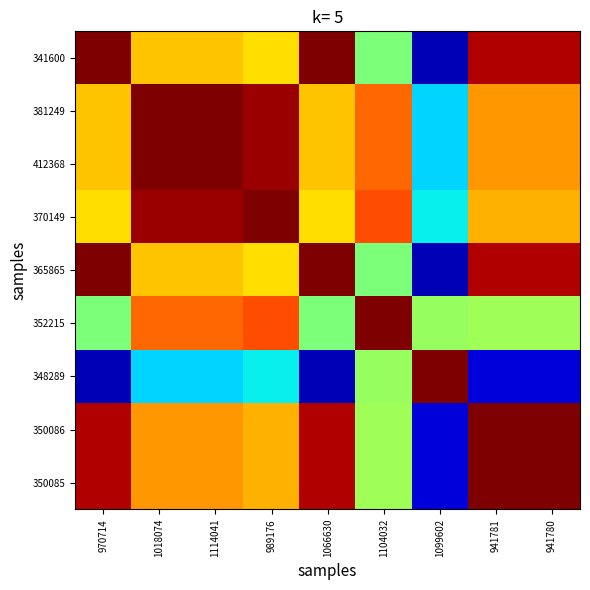

What is the spread (max minus min) of values at 1018074?

0.7